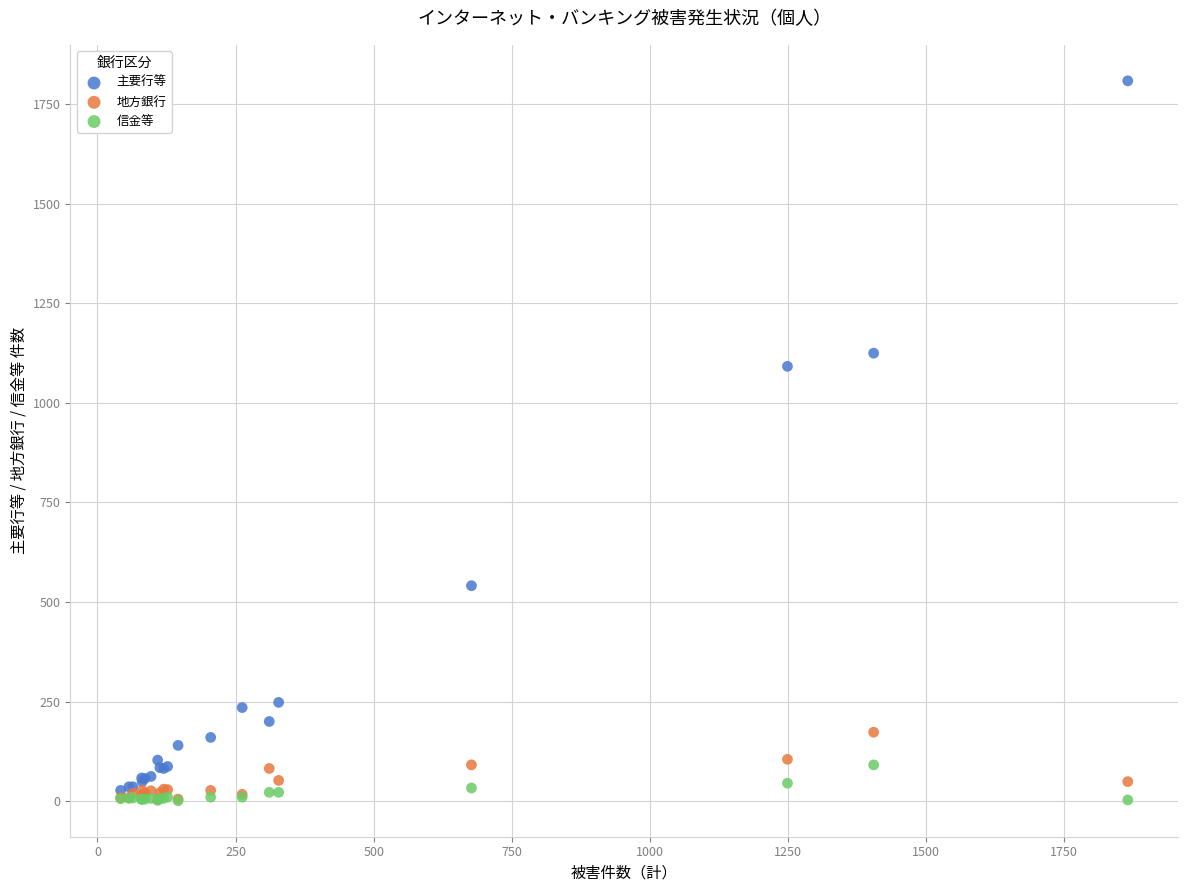

In the 主要行等 series, what Y value is closest to 918?

1092